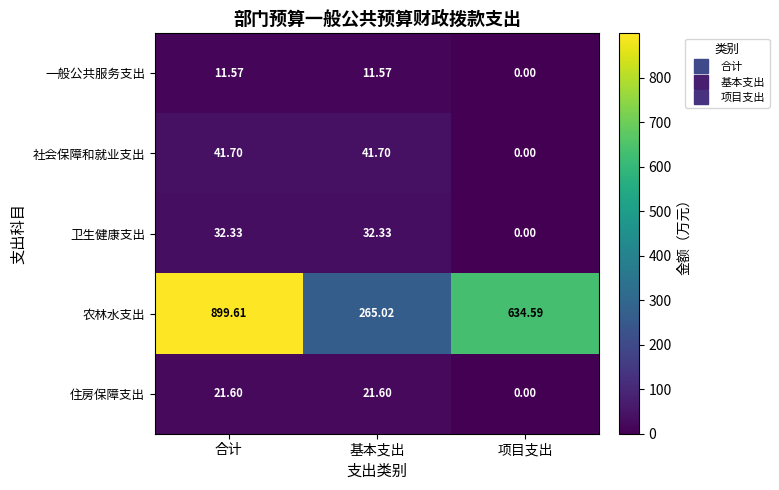

At which category is the sum across all series the highest?

合计